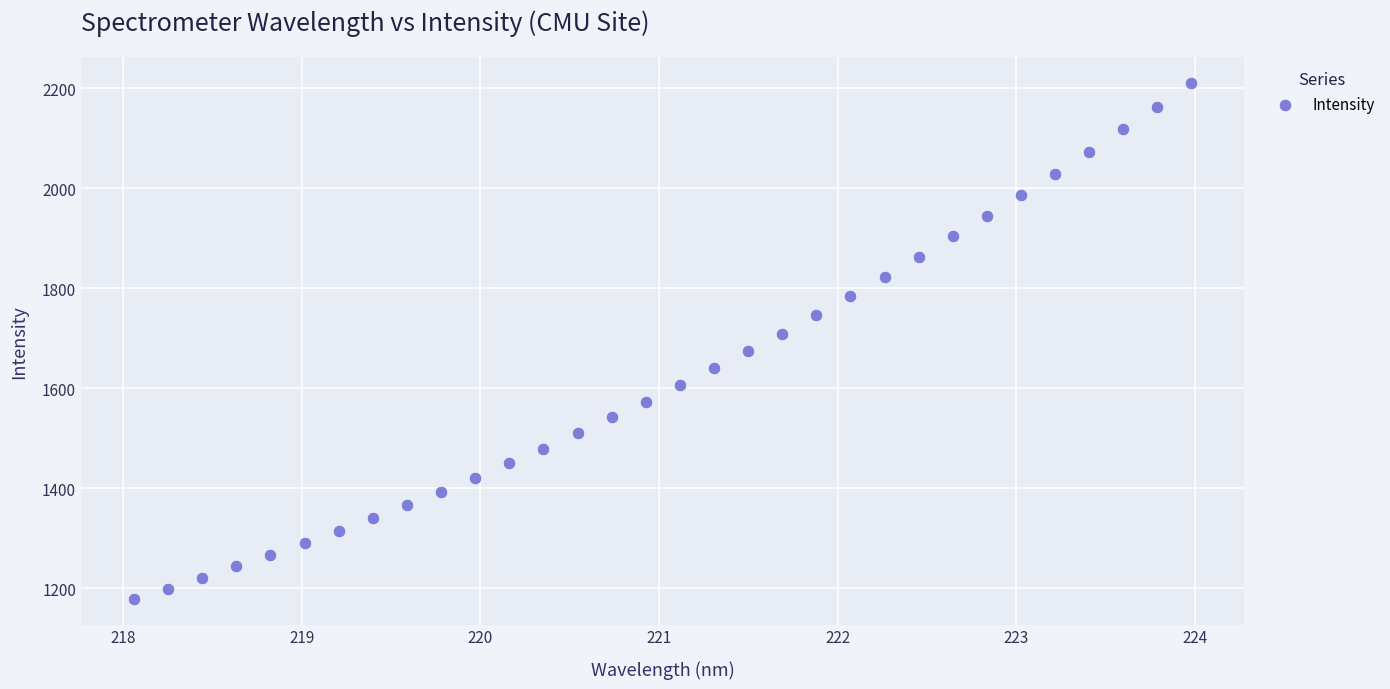

What is the range of X values (max minus min)?

5.9